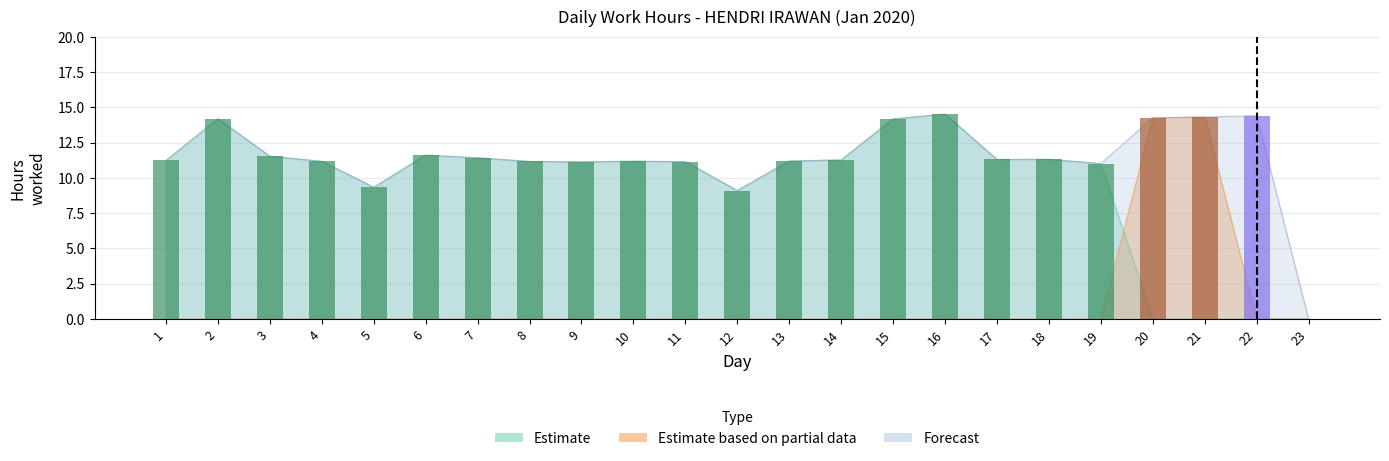

List the labels in order of value, largest first.

16, 22, 21, 20, 2, 15, 6, 3, 7, 18, 17, 14, 1, 13, 10, 4, 8, 11, 9, 19, 5, 12, 23